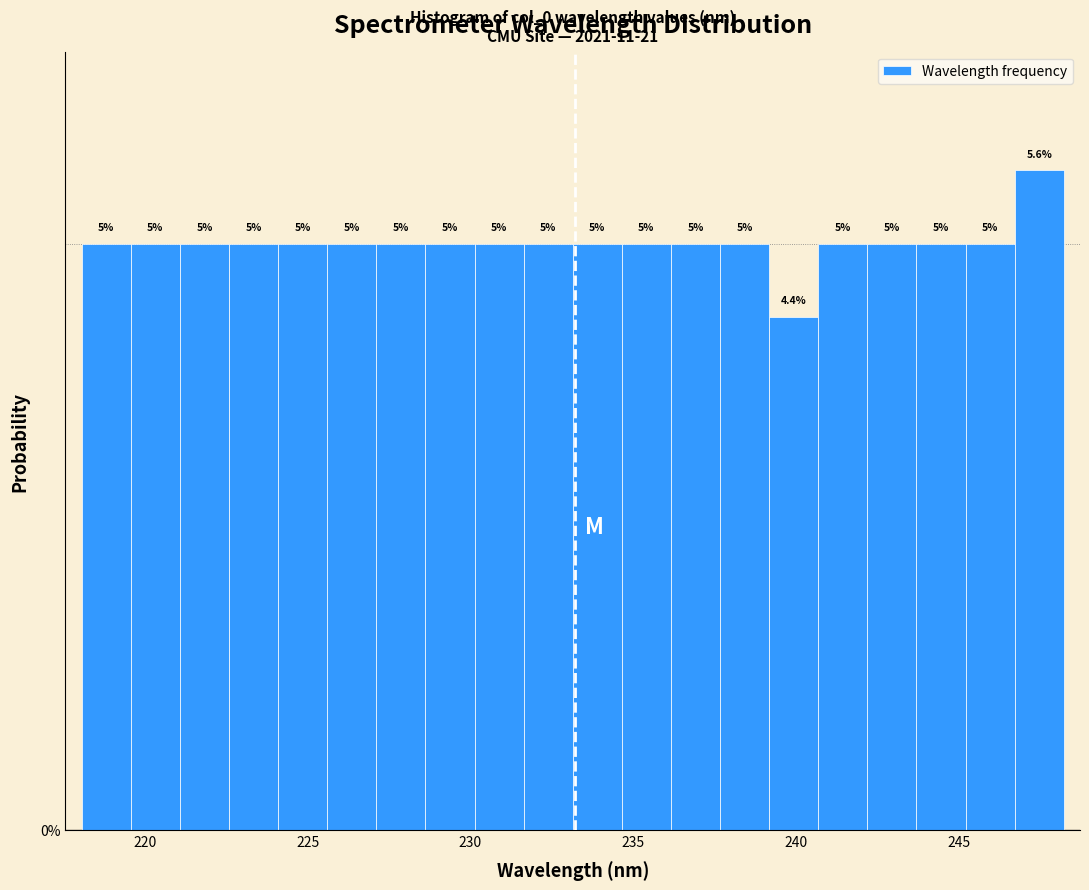

Around what value on the x-axis is the tallest bar? Give the approximate position of its centre, as read against the axis.

247.5